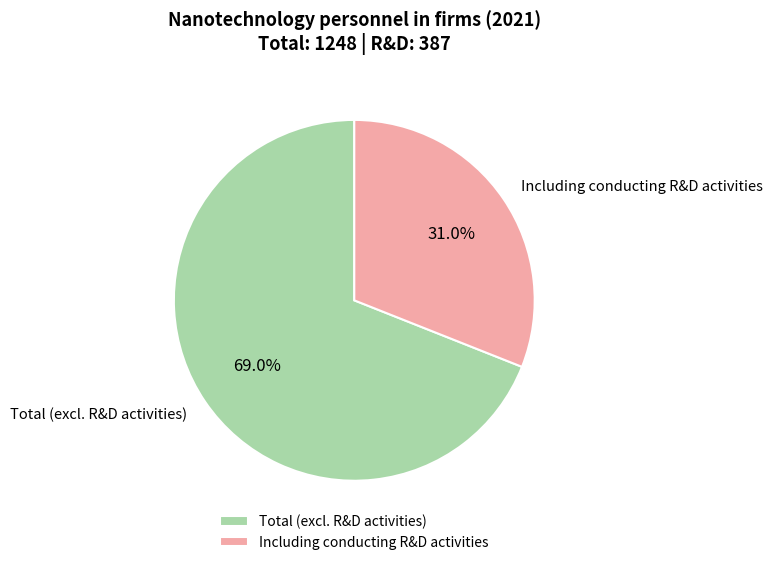

Which slice represents more than half of the pie?

Total (excl. R&D activities)